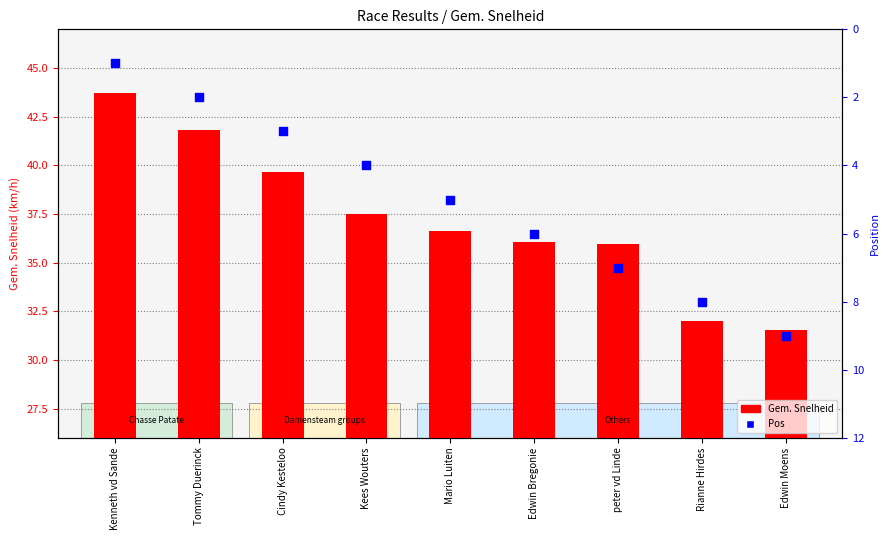

Is the value of Pos at Edwin Bregonie greater than the value of Gem. Snelheid at Mario Luiten?

No